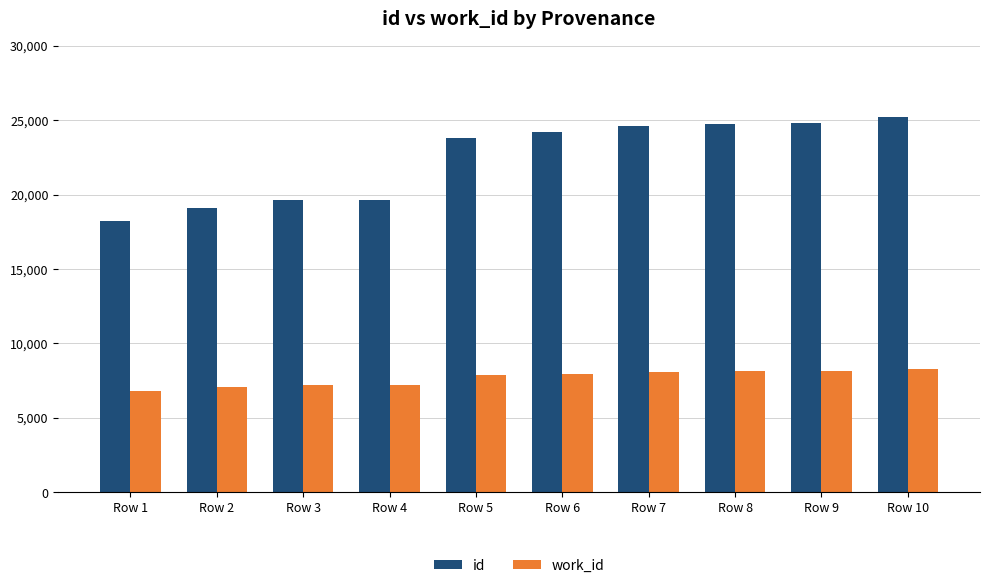

The id series shows 29246 at Row 1. True or false?

False